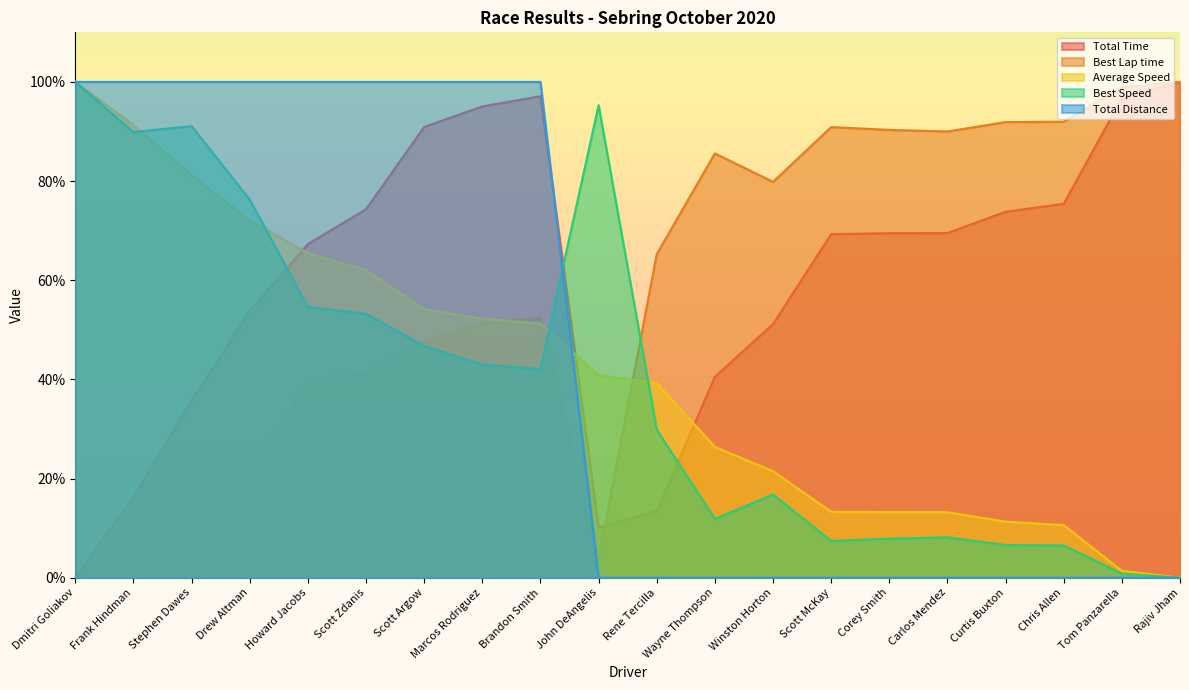

Which category has the highest value in the Total Time series?

Rajiv Jham